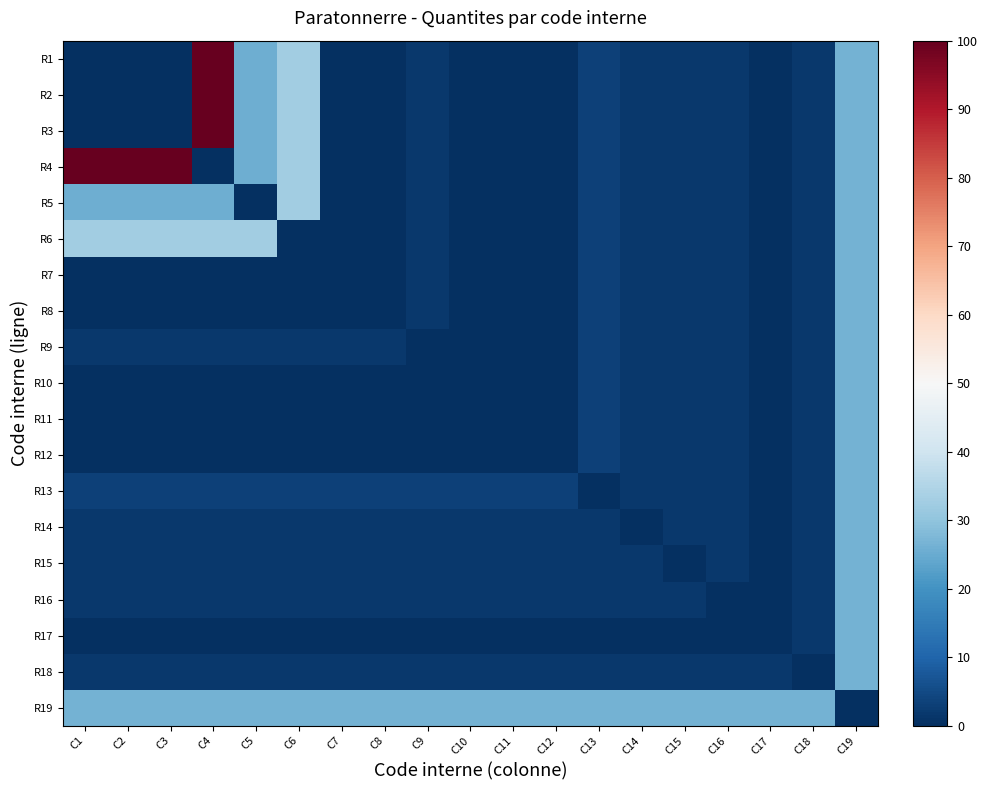

At C16, list the series in order from largest to smallest.

R19, R1, R2, R3, R4, R5, R6, R7, R8, R9, R10, R11, R12, R13, R14, R15, R18, R16, R17